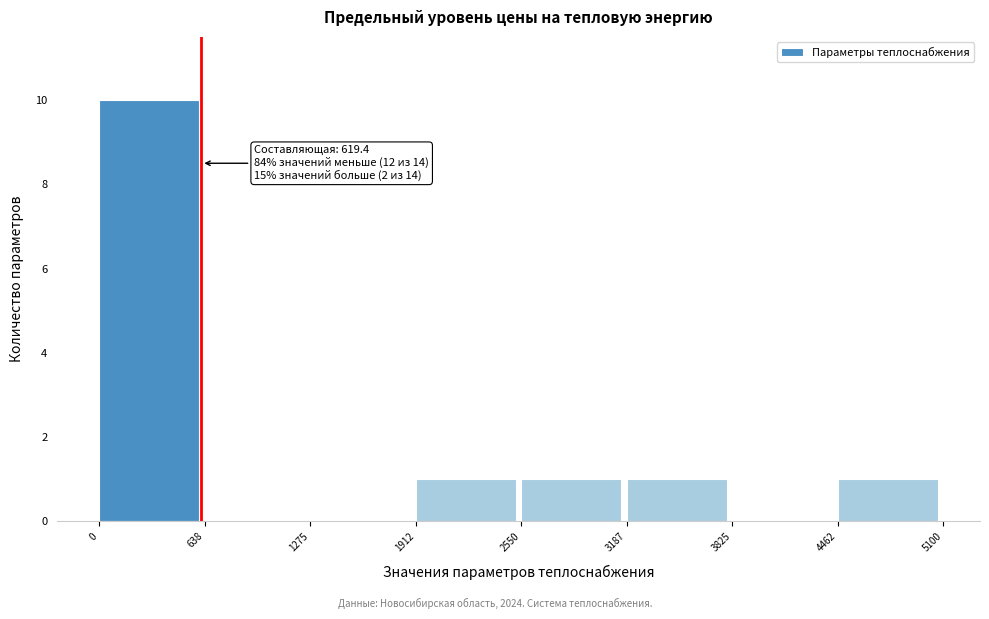

Over which range of the x-axis is the bar tallest?

0 to 638